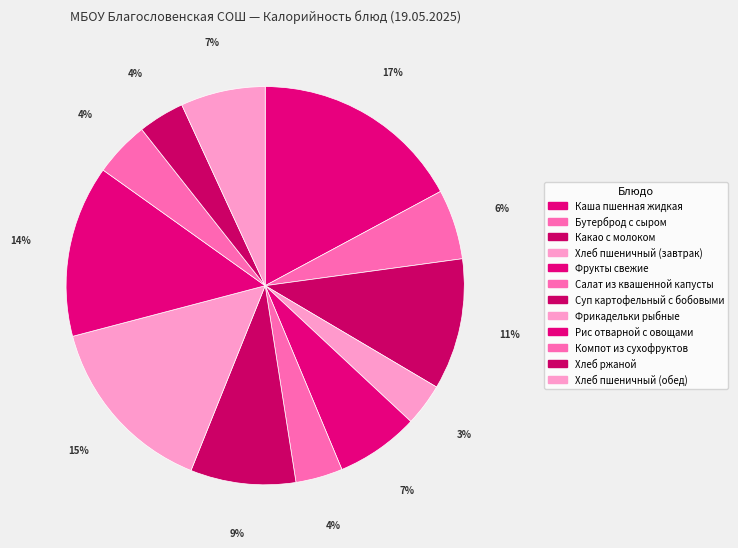

What is the largest slice in the pie chart?

Каша пшенная жидкая